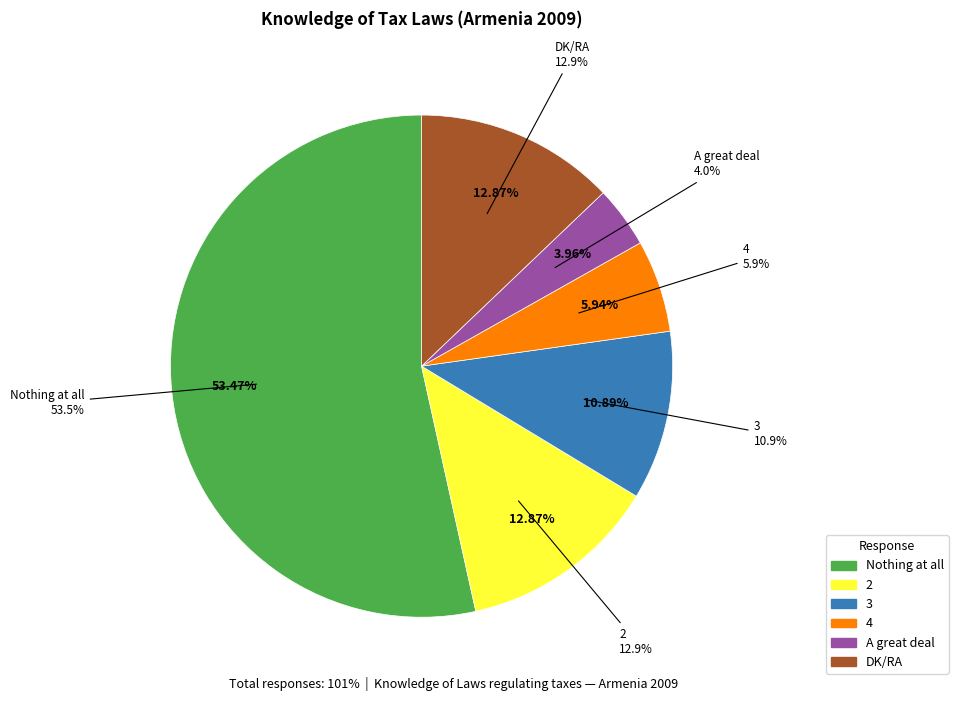

How many slices are in this pie chart?

6